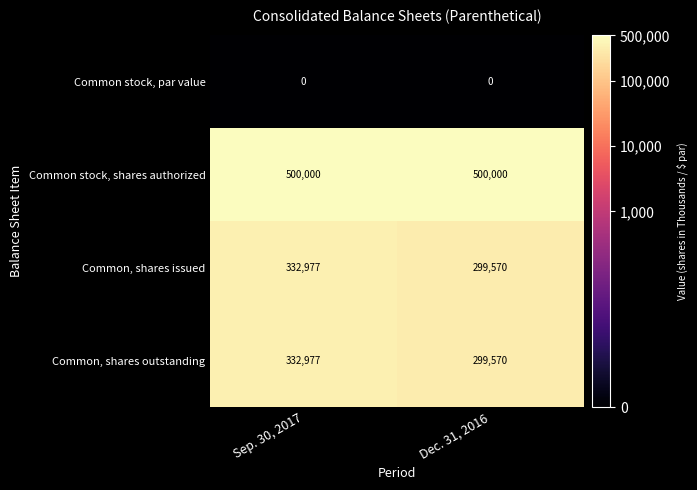

Is it true that Common, shares issued equals 299570 at Dec. 31, 2016?

True